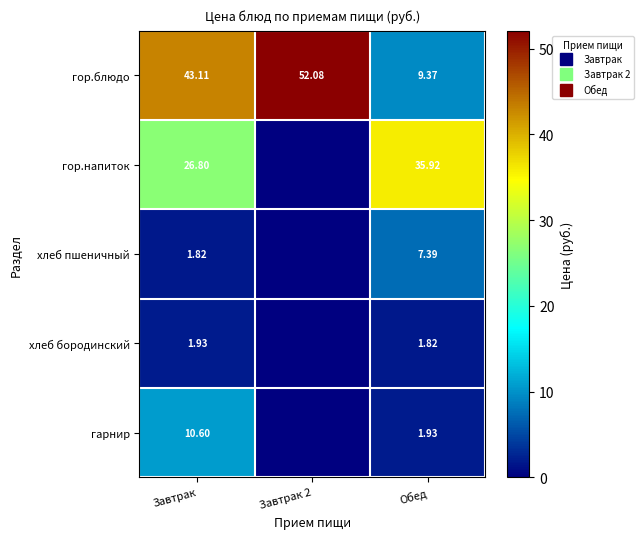

At how many categories does at least one series exceed 3?

3